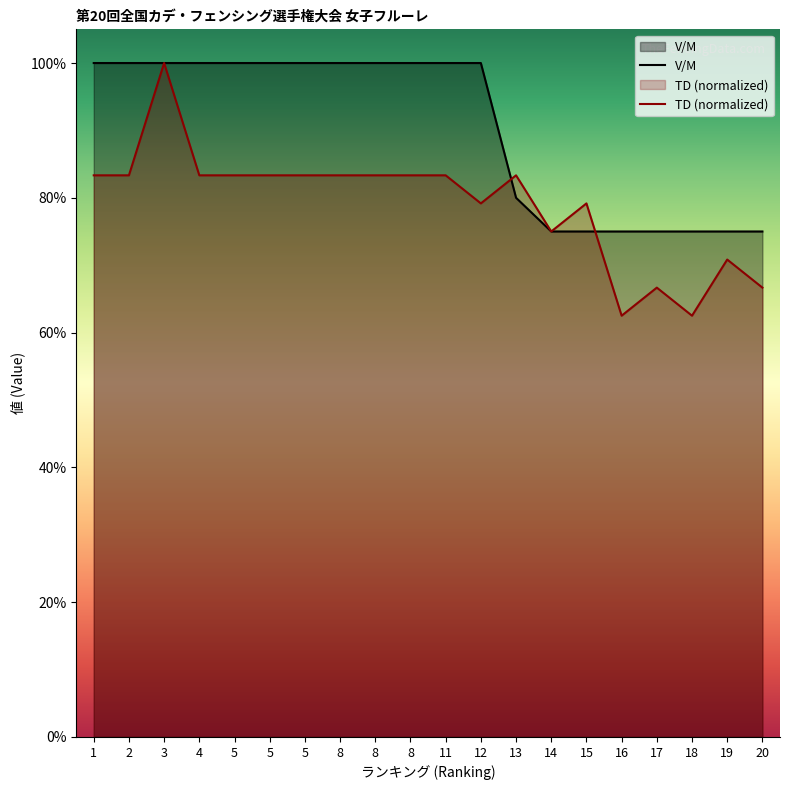

Is it true that TD equals 1.0 at 12?

False